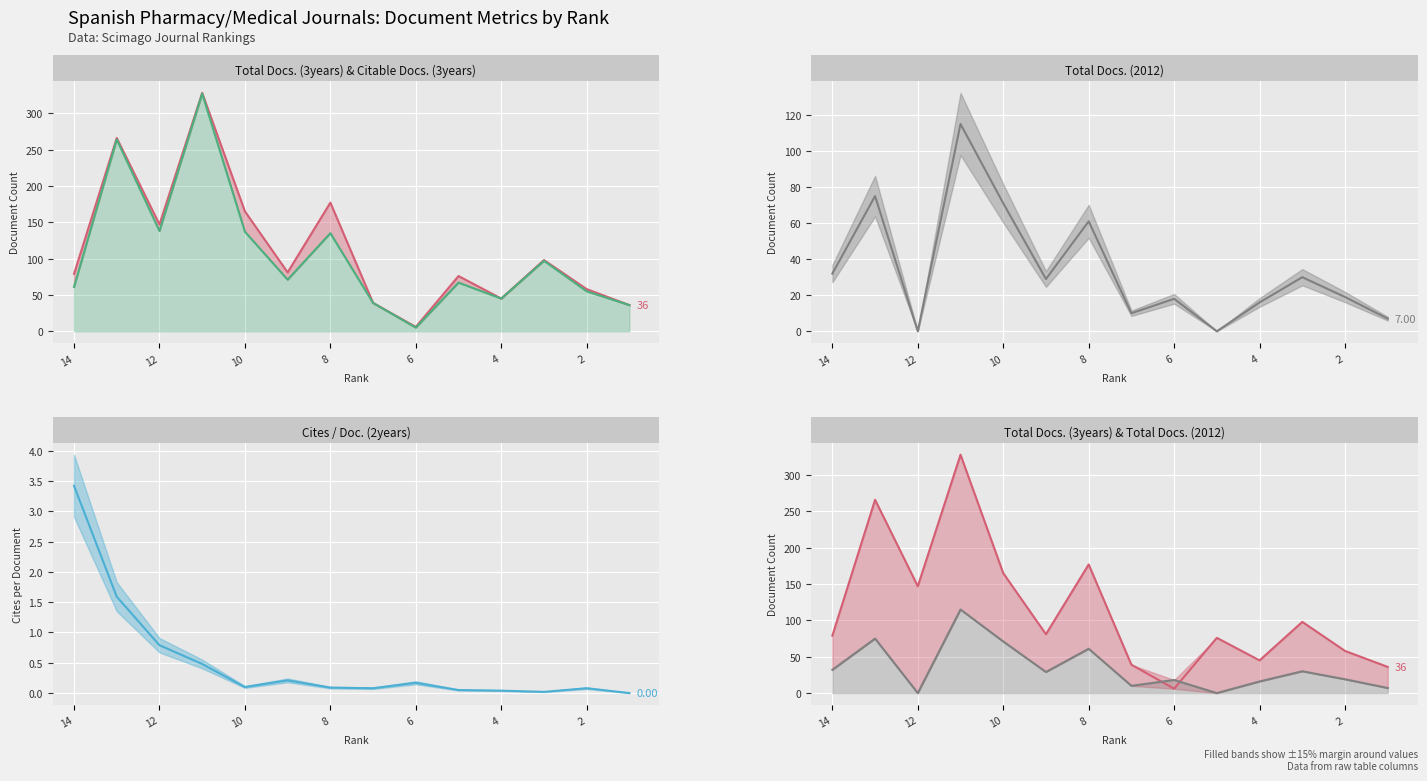

What is the total value across all series at 7?

98.1